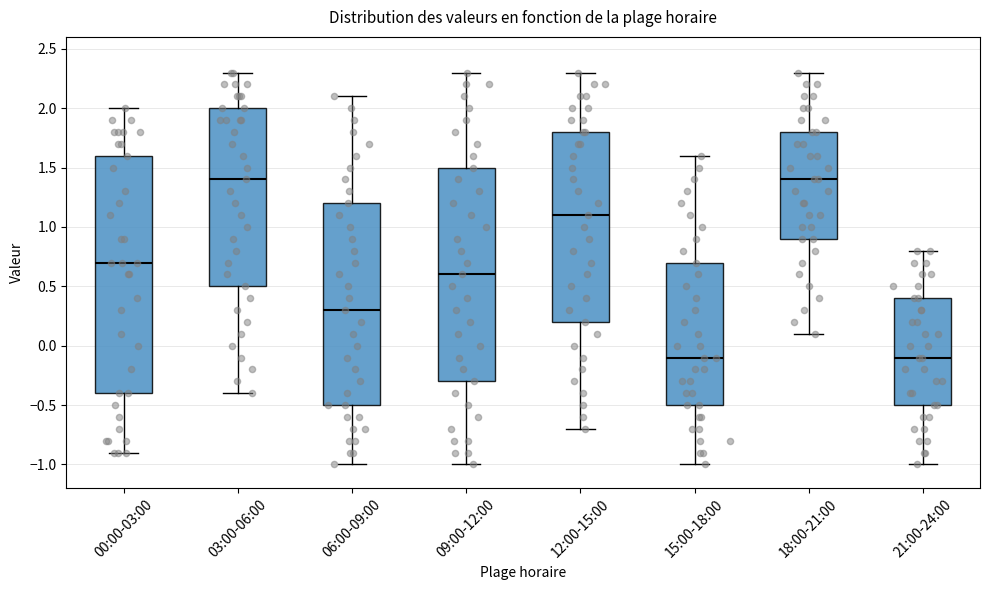

Reading left to right, transcribe this box plot: for each box, give where its median line is, the range the box spans, and where its two whiskers end, as read against the y-axis. The values are not printed on the chart, so give them approximately, as read against the axis.

00:00-03:00: median 0.7, box -0.4 to 1.6, whiskers -0.9 to 2.0
03:00-06:00: median 1.4, box 0.5 to 2.0, whiskers -0.4 to 2.3
06:00-09:00: median 0.3, box -0.5 to 1.2, whiskers -1.0 to 2.1
09:00-12:00: median 0.6, box -0.3 to 1.5, whiskers -1.0 to 2.3
12:00-15:00: median 1.1, box 0.2 to 1.8, whiskers -0.7 to 2.3
15:00-18:00: median -0.1, box -0.5 to 0.7, whiskers -1.0 to 1.6
18:00-21:00: median 1.4, box 0.9 to 1.8, whiskers 0.1 to 2.3
21:00-24:00: median -0.1, box -0.5 to 0.4, whiskers -1.0 to 0.8